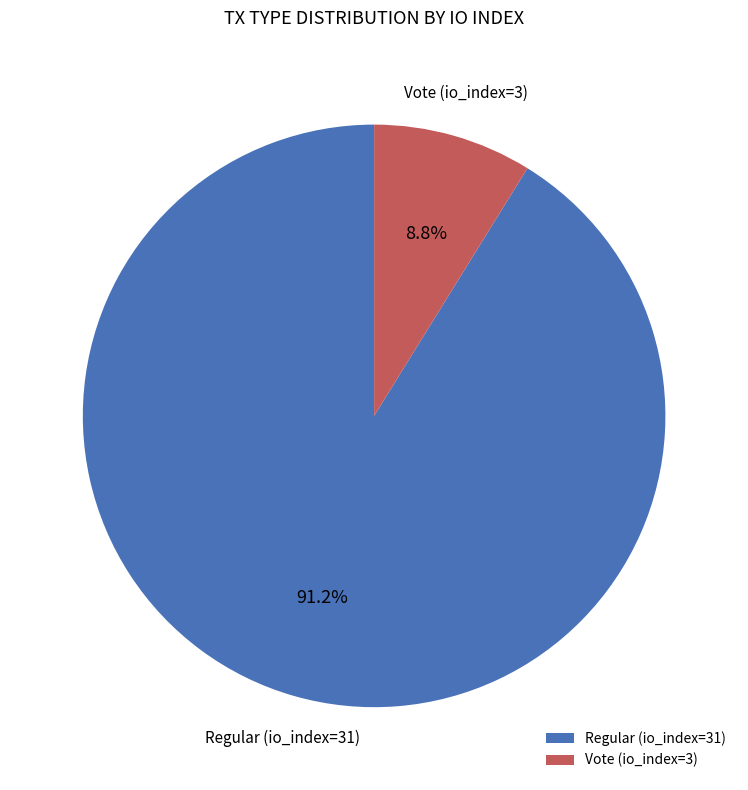

How many slices are in this pie chart?

2